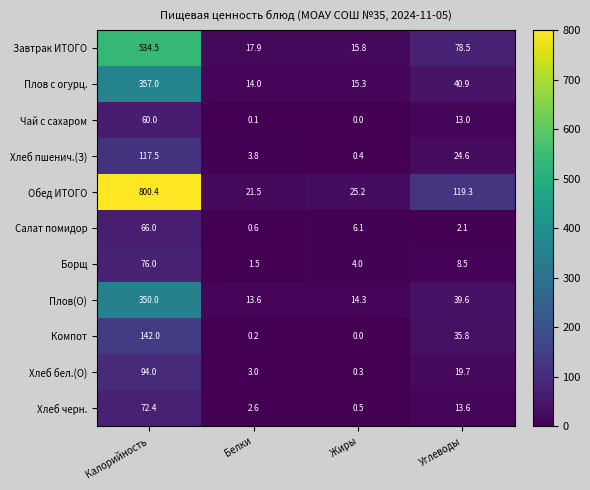

True or false: Хлеб бел.(О) has a value of 0.3 at Жиры.

True